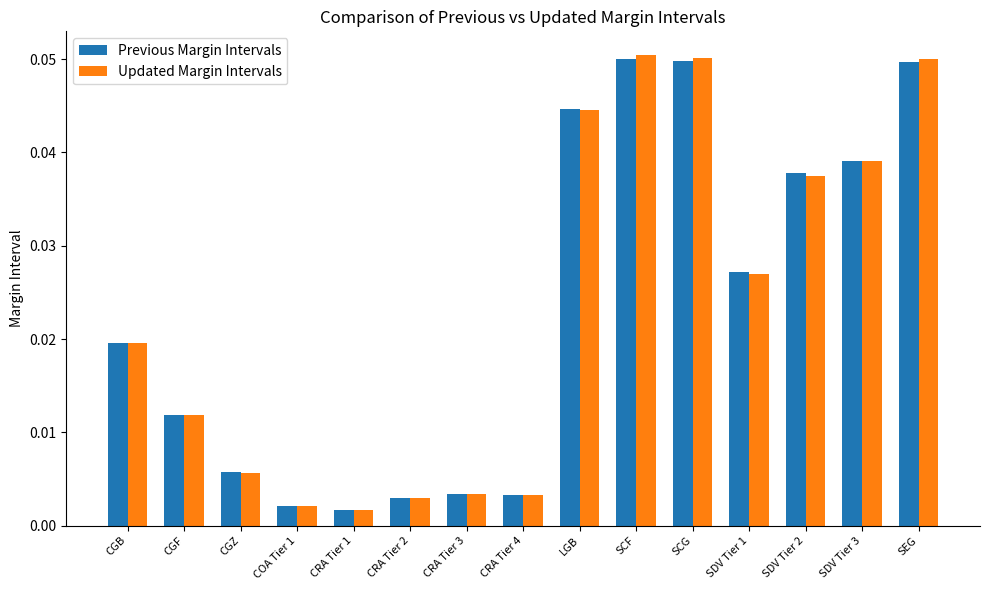

Is the value of Previous Margin Intervals at CRA Tier 3 greater than the value of Updated Margin Intervals at LGB?

No